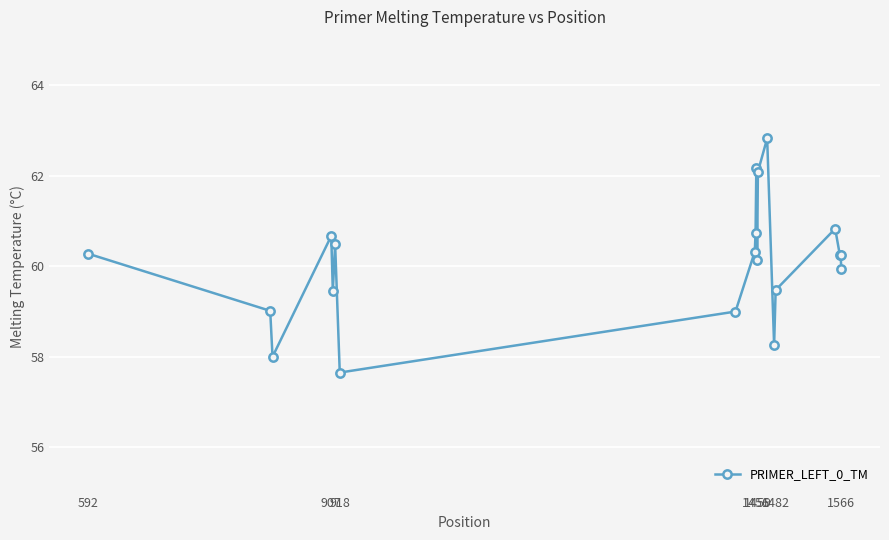

What is the difference between the maximum and minimum values?

5.2